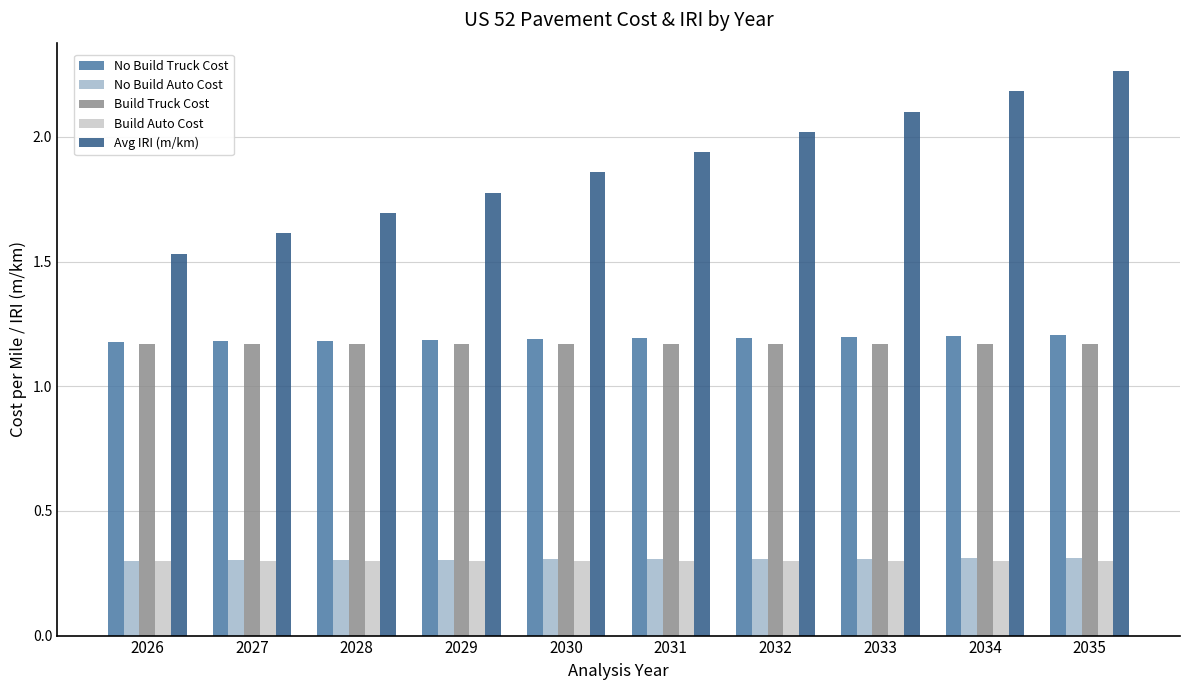

At which label does Avg IRI (m/km) reach its minimum?

2026